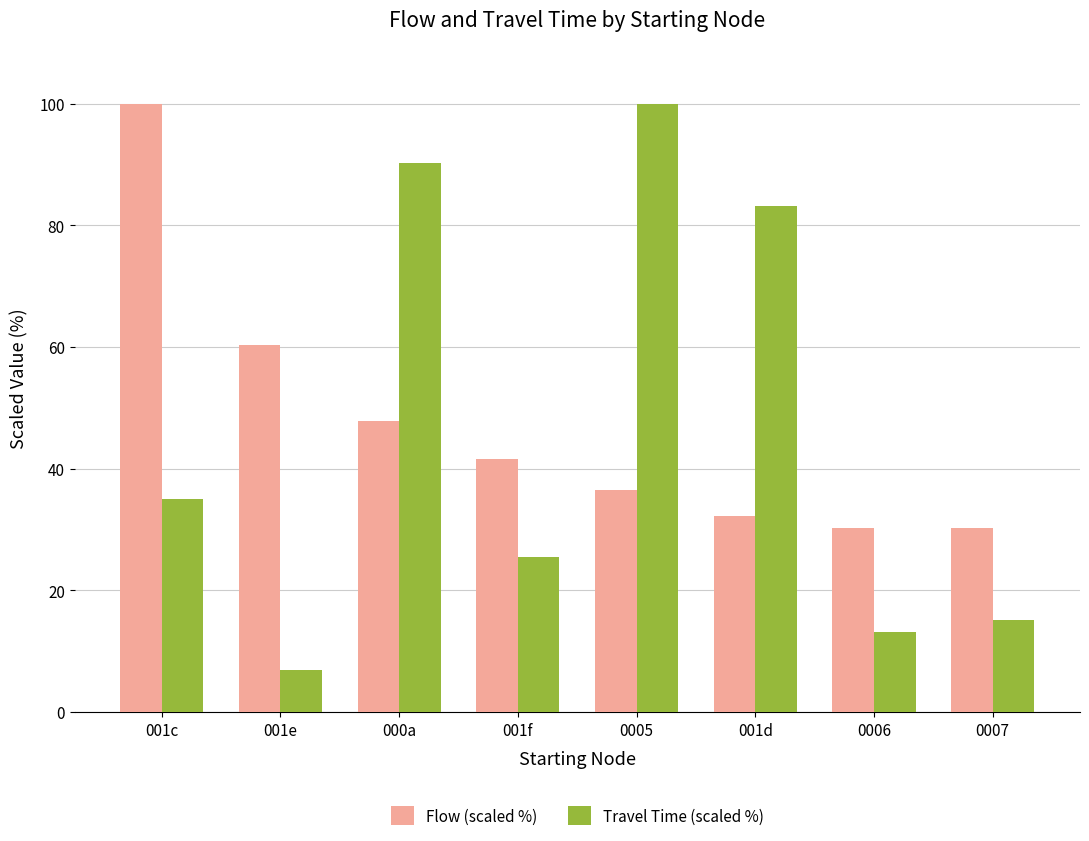

How many groups of bars are there?

8